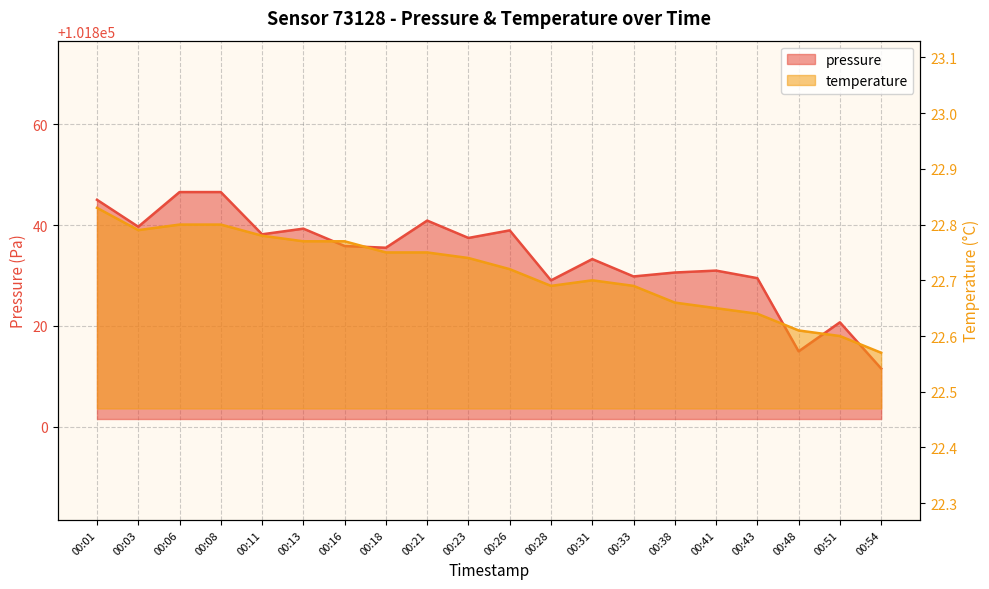

List the labels in order of pressure value, largest first.

00:06, 00:08, 00:01, 00:21, 00:03, 00:13, 00:26, 00:11, 00:23, 00:16, 00:18, 00:31, 00:41, 00:38, 00:33, 00:43, 00:28, 00:51, 00:48, 00:54